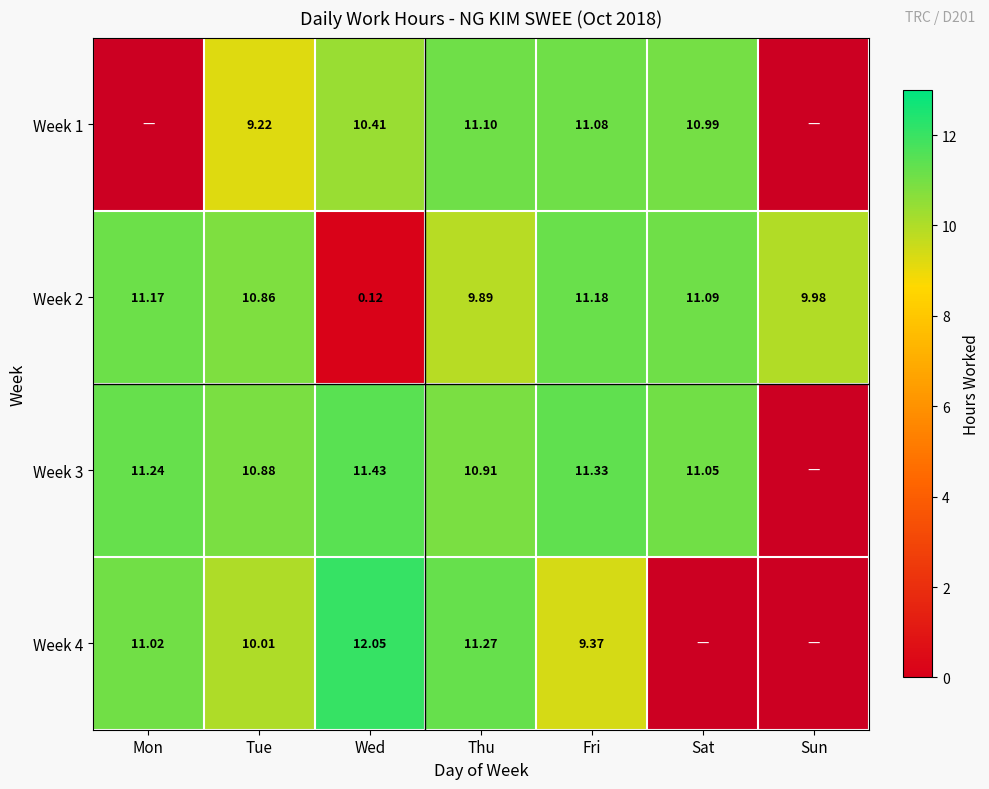

What is the difference between the highest and lowest values at Wed?

11.9